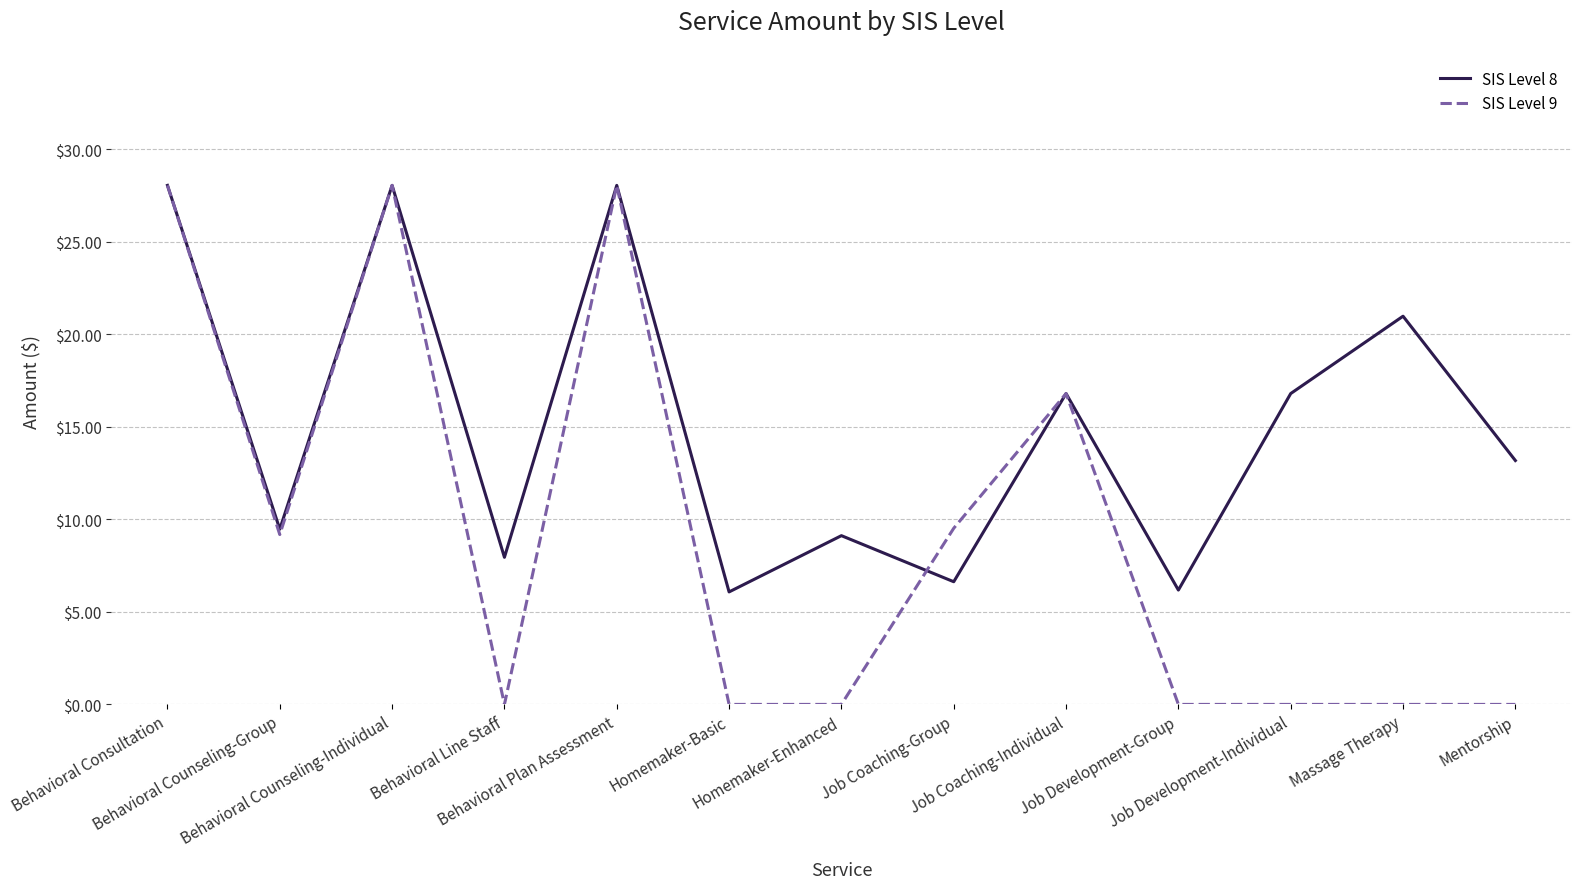

What is the difference between the maximum and minimum values in the SIS Level 9 series?

28.1